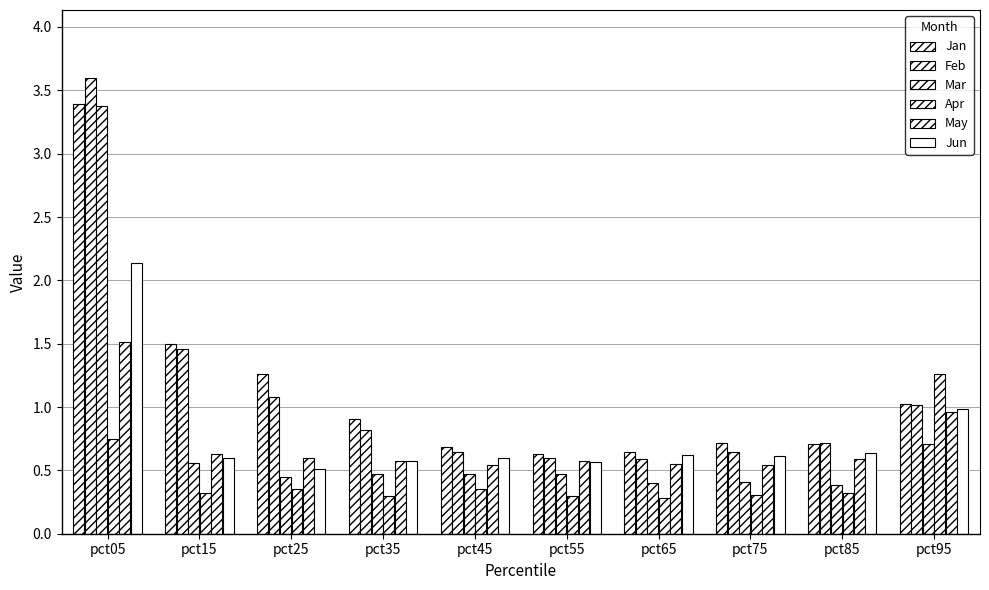

True or false: May has a value of 0.9 at pct45.

False